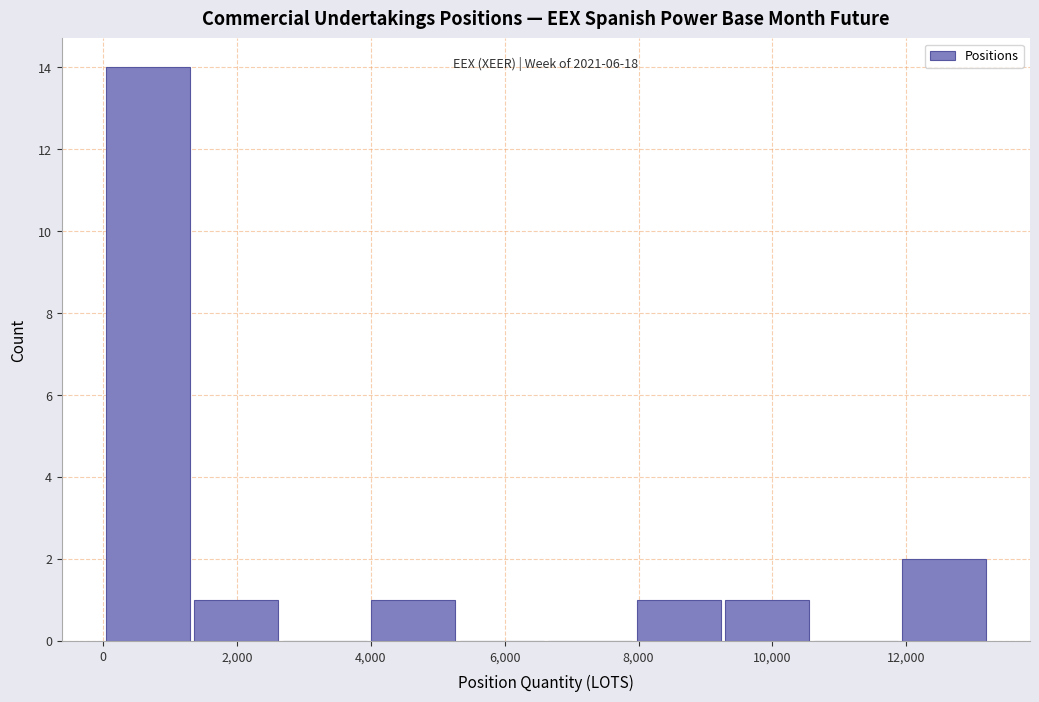

Over which range of the x-axis is the bar tallest?

0 to 1400